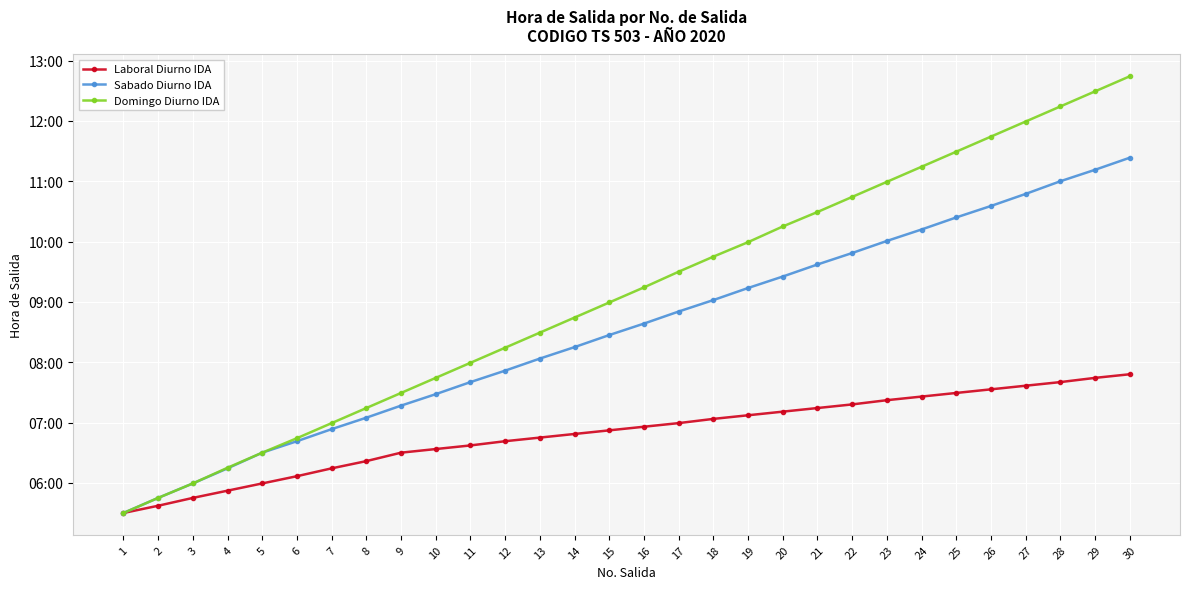

What are all the series names shown in the legend?

Laboral Diurno IDA, Sabado Diurno IDA, Domingo Diurno IDA